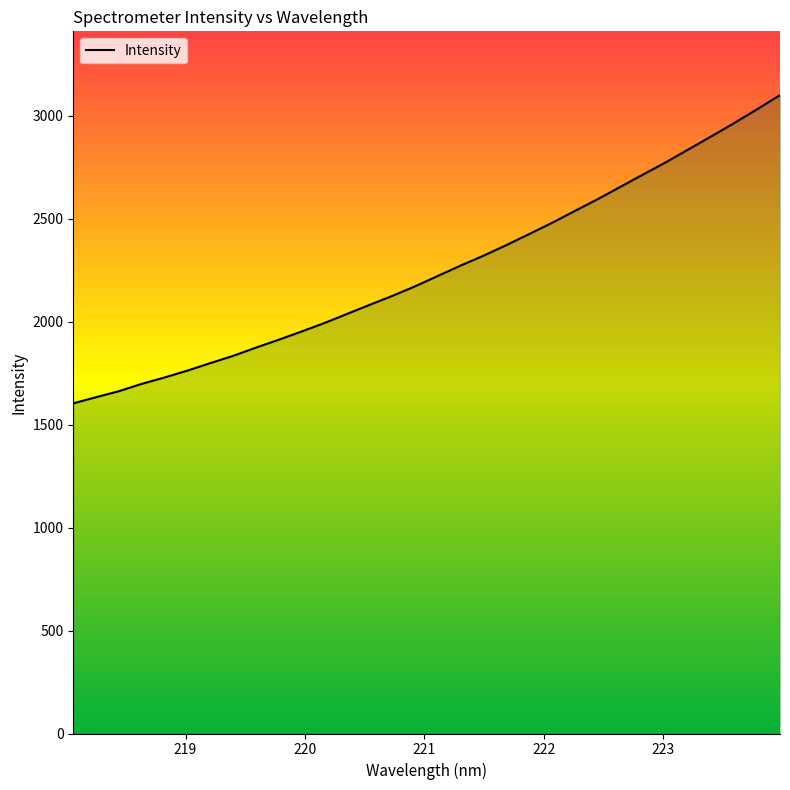

What is the greatest value displayed?

3100.4